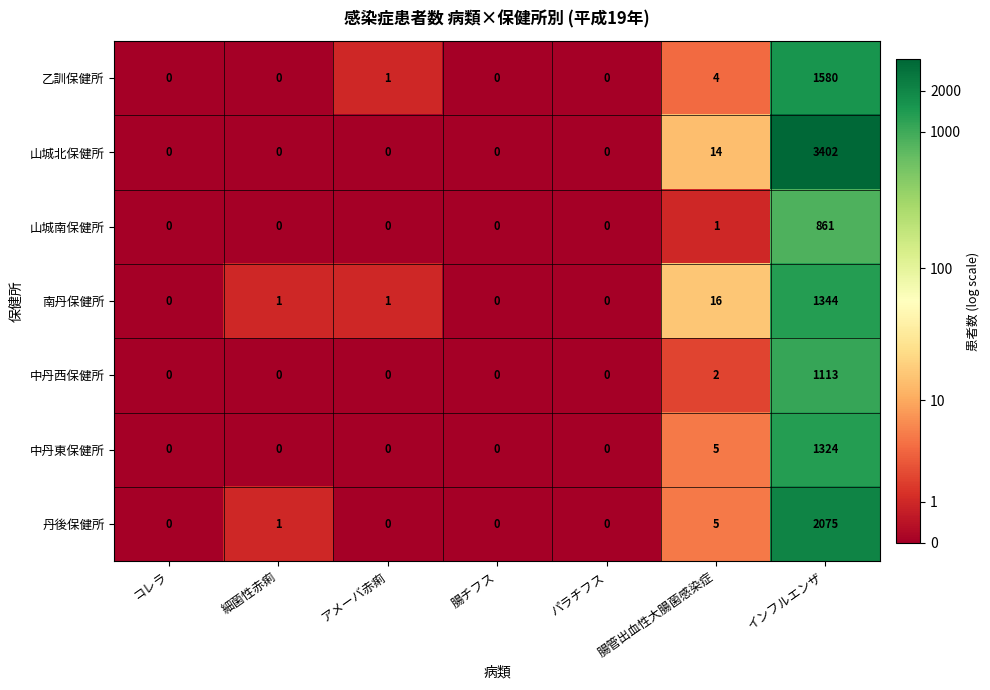

Which series has the widest spread of values?

山城北保健所